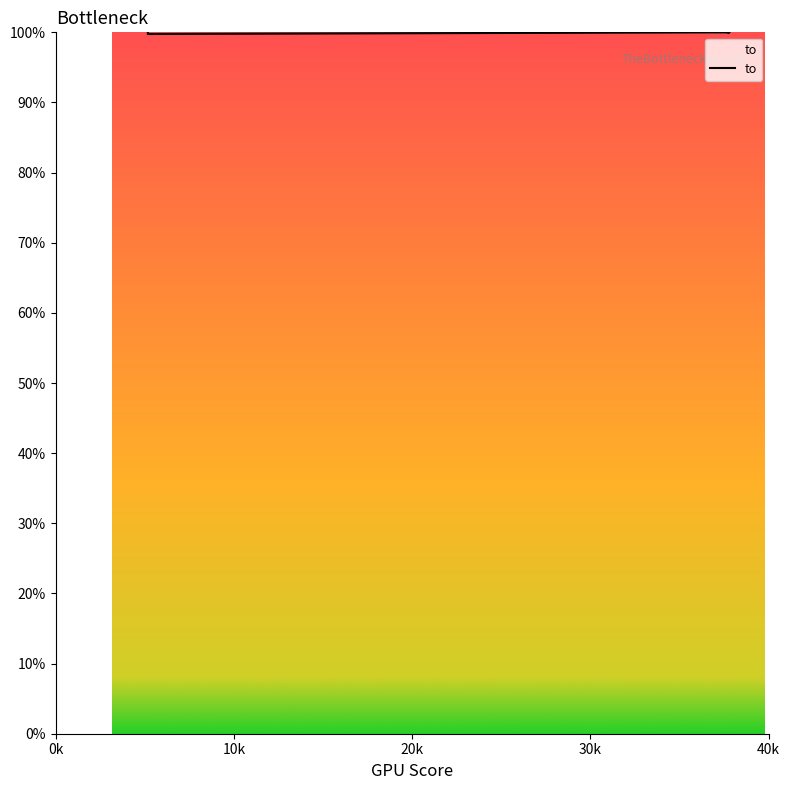

Does the chart display data point markers on the line(s)?

No